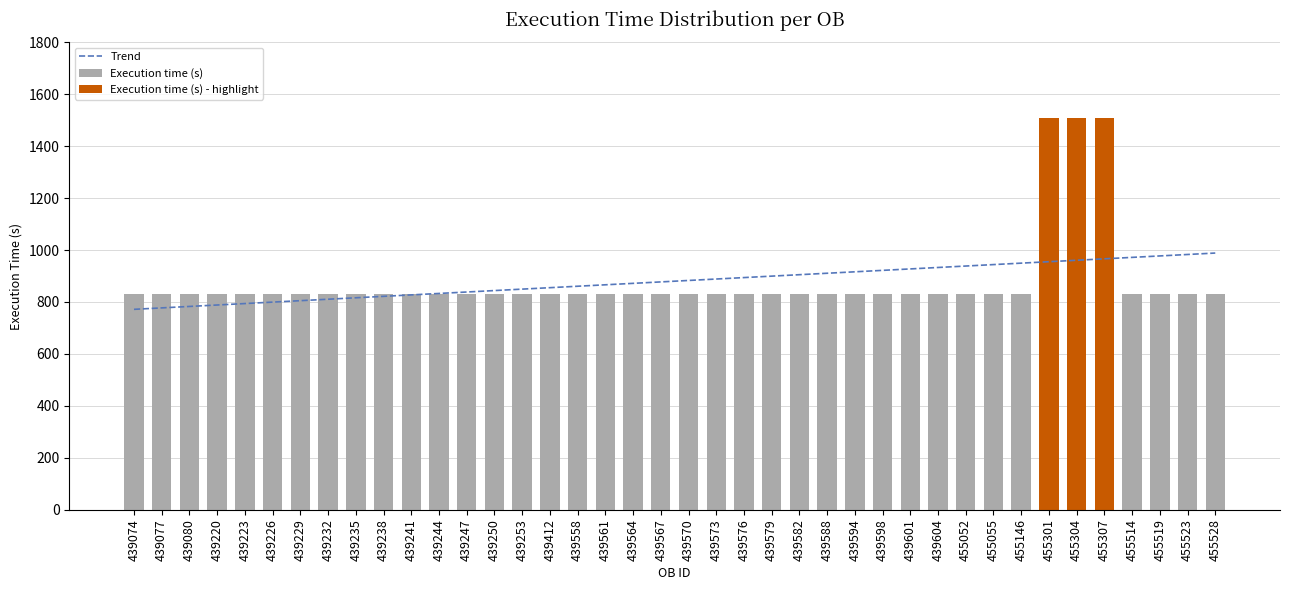

What is the smallest value displayed?

829